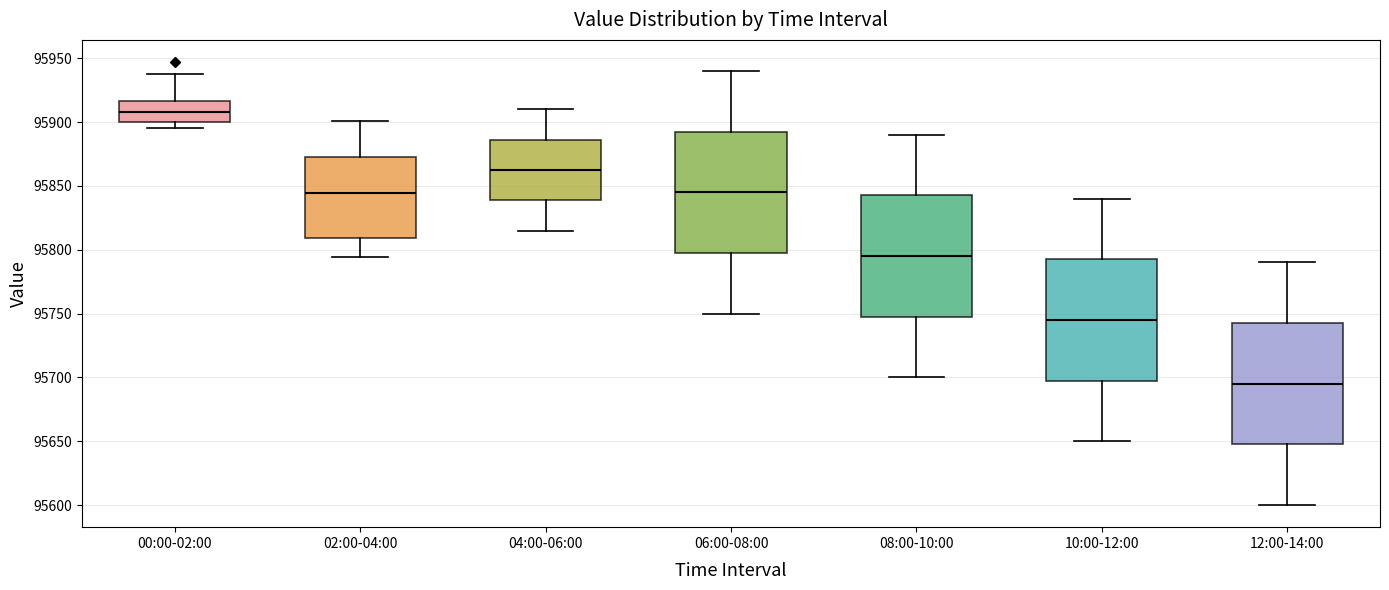

Where does the median line of the box for 00:00-02:00 sit on the y-axis? The values are not printed on the chart, so give them approximately, as read against the axis.

95910